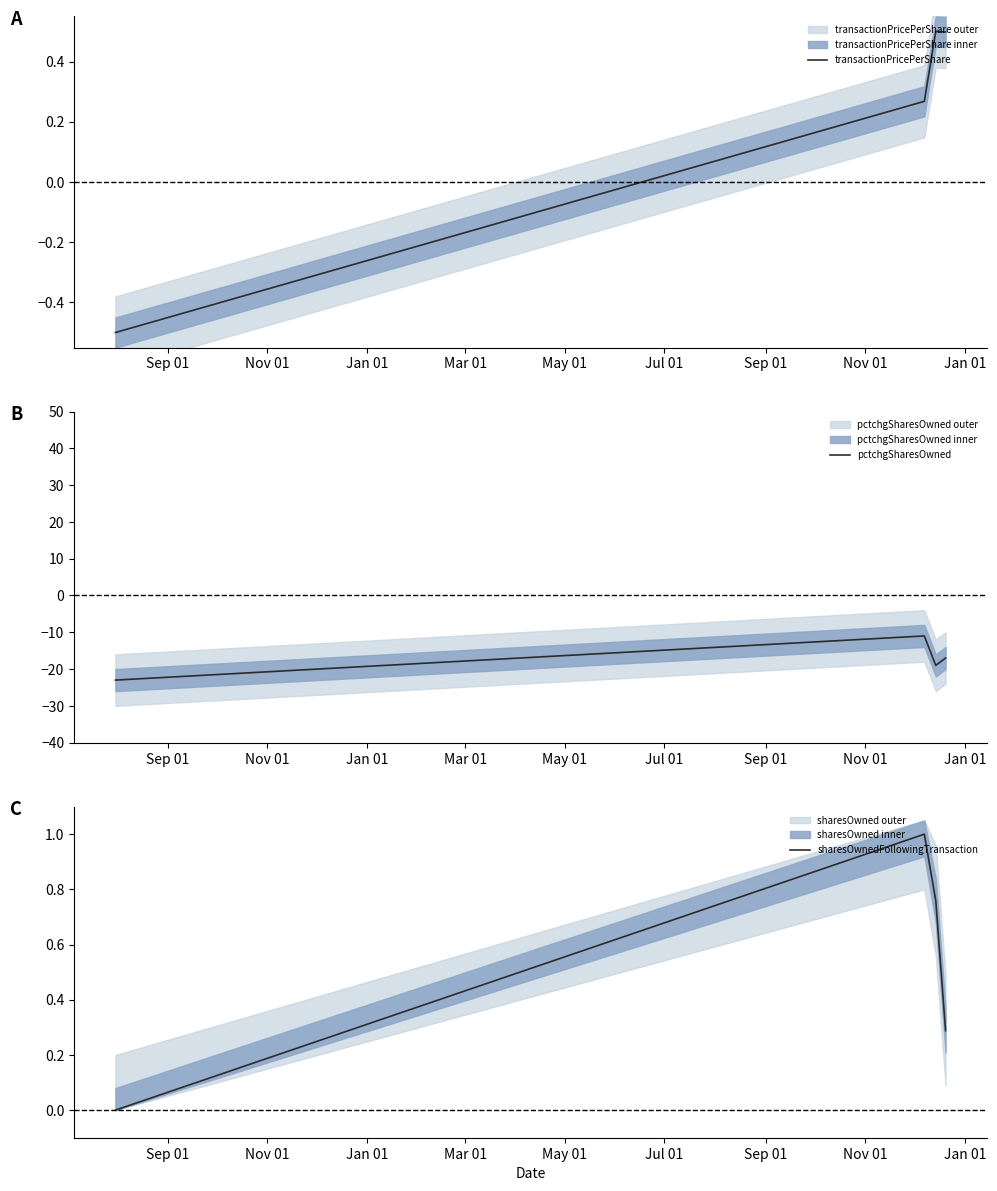

Count the transactionPricePerShare values in the range 0 to 1.

3